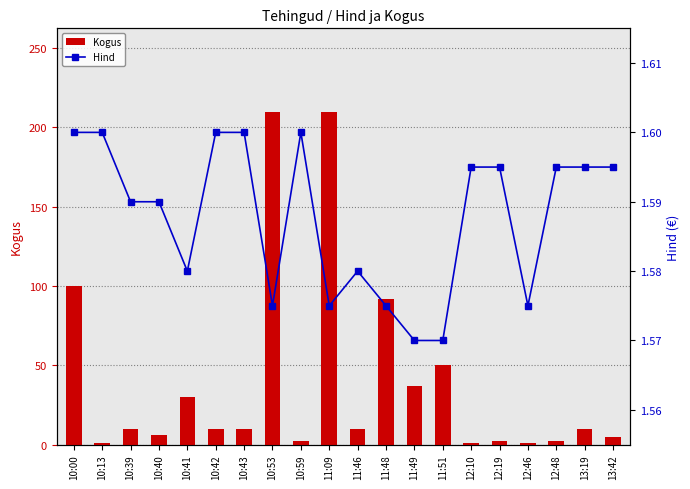

The Hind series shows 2.2 at 11:49. True or false?

False